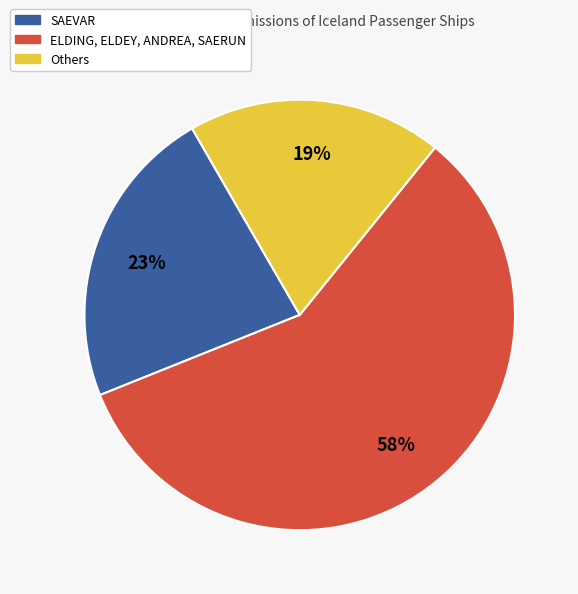

How many segments does this pie chart have?

3